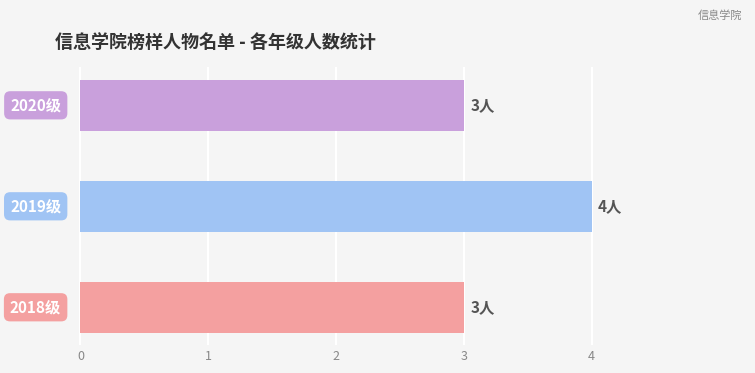

What is the average value?

3